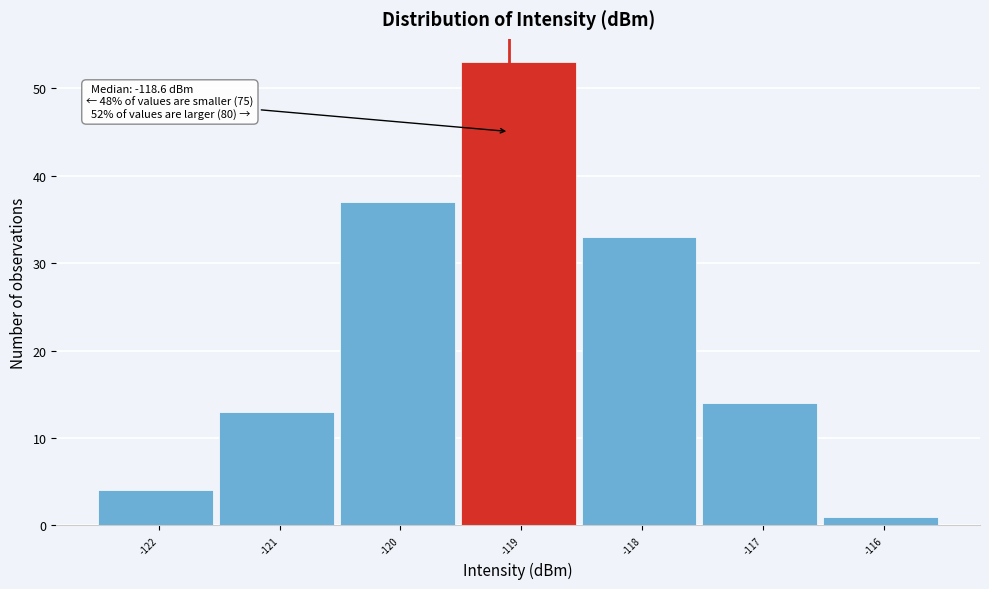

Reading right to left, extract all data points from this chart.

-116=1	-117=14	-118=33	-119=53	-120=37	-121=13	-122=4